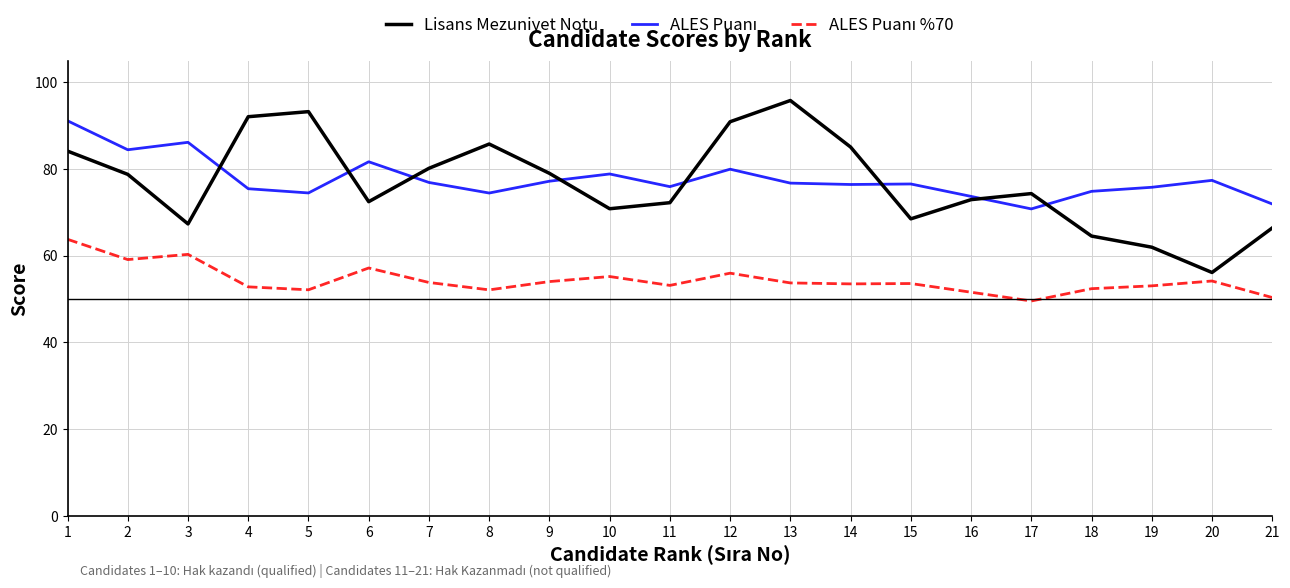

The value of Lisans Mezuniyet Notu at 13 is 95.8. True or false?

True